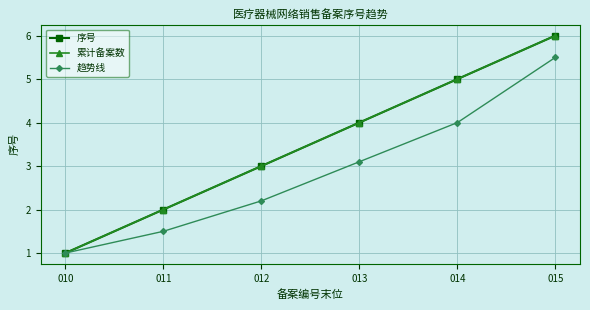

Does the chart have visible grid lines?

Yes